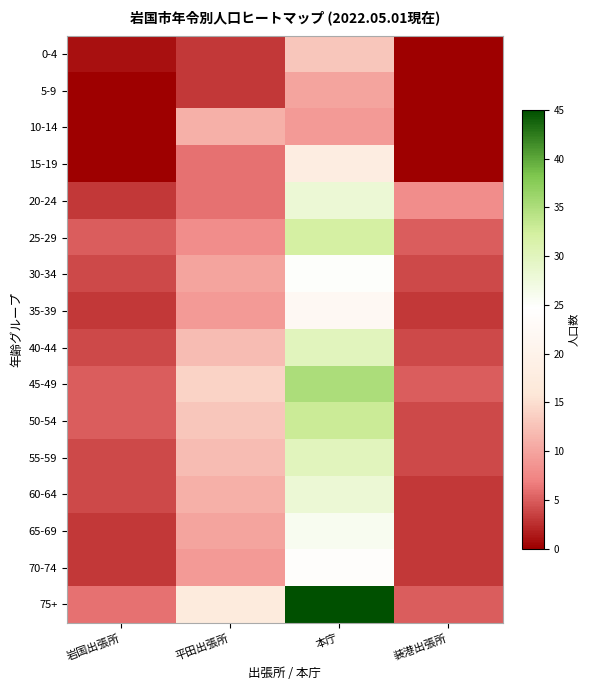

Reading left to right, extract all data points from this chart.

0-4: 岩国出張所=1	平田出張所=3	本庁=13	装港出張所=0
5-9: 岩国出張所=0	平田出張所=3	本庁=10	装港出張所=0
10-14: 岩国出張所=0	平田出張所=11	本庁=9	装港出張所=0
15-19: 岩国出張所=0	平田出張所=6	本庁=18	装港出張所=0
20-24: 岩国出張所=3	平田出張所=6	本庁=28	装港出張所=8
25-29: 岩国出張所=5	平田出張所=8	本庁=32	装港出張所=5
30-34: 岩国出張所=4	平田出張所=10	本庁=25	装港出張所=4
35-39: 岩国出張所=3	平田出張所=9	本庁=22	装港出張所=3
40-44: 岩国出張所=4	平田出張所=12	本庁=30	装港出張所=4
45-49: 岩国出張所=5	平田出張所=14	本庁=35	装港出張所=5
50-54: 岩国出張所=5	平田出張所=13	本庁=33	装港出張所=4
55-59: 岩国出張所=4	平田出張所=12	本庁=30	装港出張所=4
60-64: 岩国出張所=4	平田出張所=11	本庁=28	装港出張所=3
65-69: 岩国出張所=3	平田出張所=10	本庁=26	装港出張所=3
70-74: 岩国出張所=3	平田出張所=9	本庁=24	装港出張所=3
75+: 岩国出張所=6	平田出張所=17	本庁=45	装港出張所=5